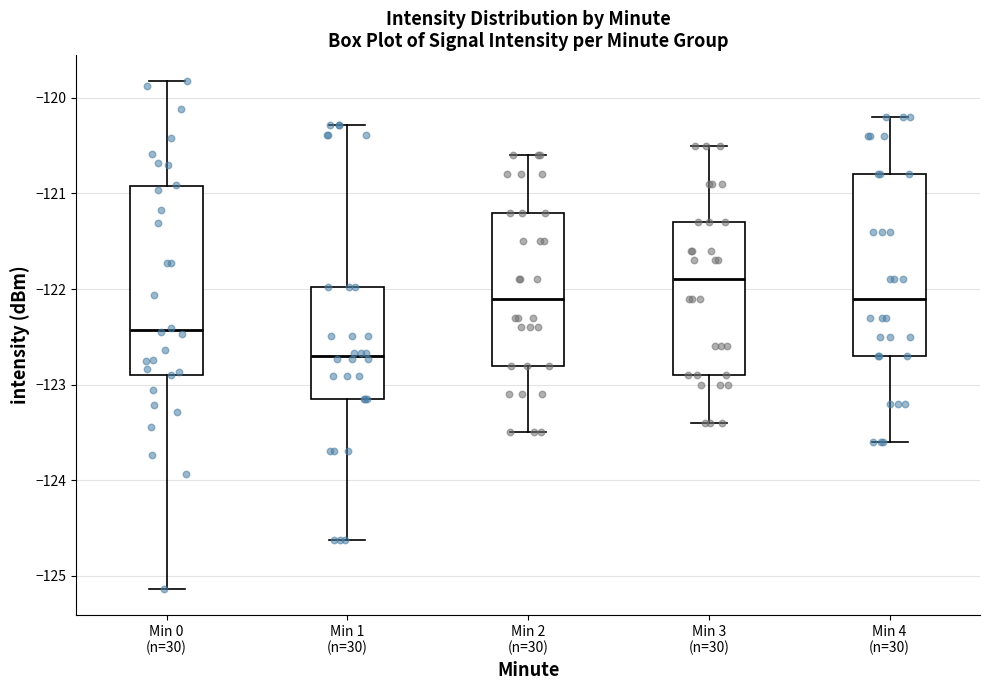

Reading left to right, transcribe this box plot: for each box, give where its median line is, the range the box spans, and where its two whiskers end, as read against the y-axis. The values are not printed on the chart, so give them approximately, as read against the axis.

Min 0 (n=30): median -122.4, box -122.9 to -120.9, whiskers -125.1 to -119.8
Min 1 (n=30): median -122.7, box -123.1 to -122.0, whiskers -124.6 to -120.3
Min 2 (n=30): median -122.1, box -122.8 to -121.2, whiskers -123.5 to -120.6
Min 3 (n=30): median -121.9, box -122.9 to -121.3, whiskers -123.4 to -120.5
Min 4 (n=30): median -122.1, box -122.7 to -120.8, whiskers -123.6 to -120.2